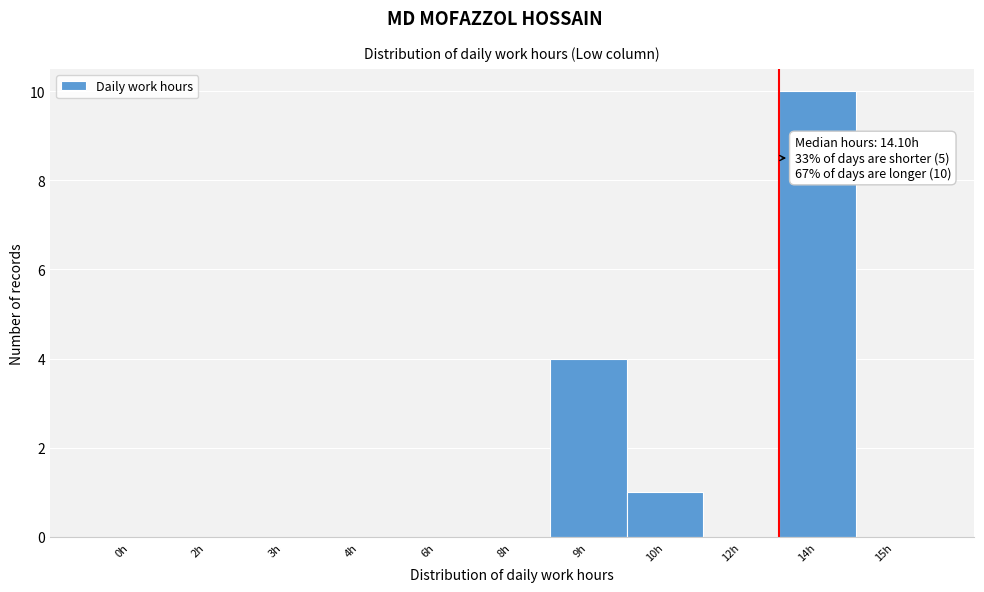

Reading left to right, extract all data points from this chart.

0h=0	2h=0	3h=0	4h=0	6h=0	8h=0	9h=4	10h=1	12h=0	14h=10	15h=0